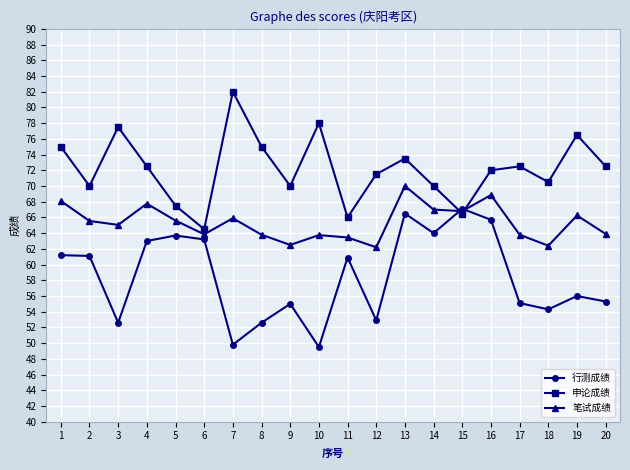

How many categories are shown in the chart?

20